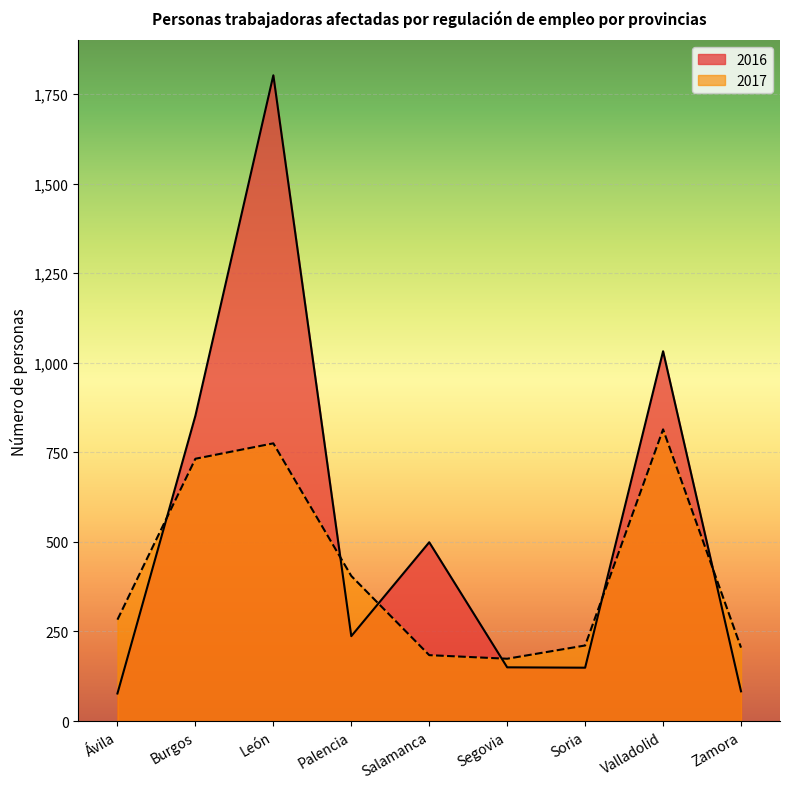

Reading left to right, list all the values displayed in this chart.

2016: Ávila=77	Burgos=852	León=1802	Palencia=237	Salamanca=499	Segovia=150	Soria=149	Valladolid=1032	Zamora=83
2017: Ávila=283	Burgos=732	León=775	Palencia=405	Salamanca=184	Segovia=174	Soria=211	Valladolid=814	Zamora=205